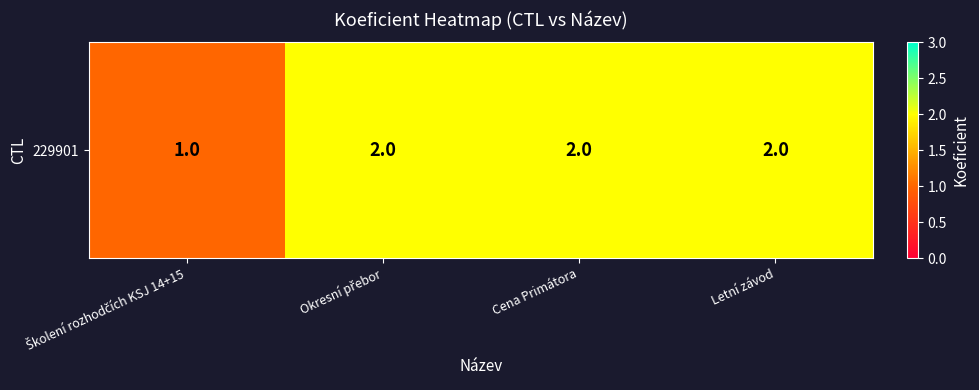

What is the difference between the maximum and minimum values?

1